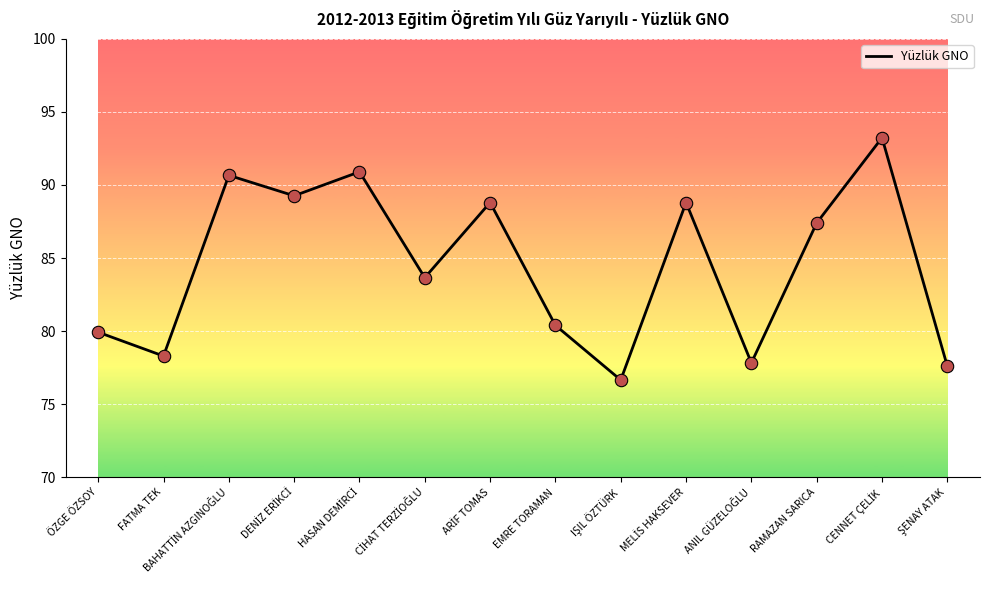

What position from the right is RAMAZAN SARICA?

3